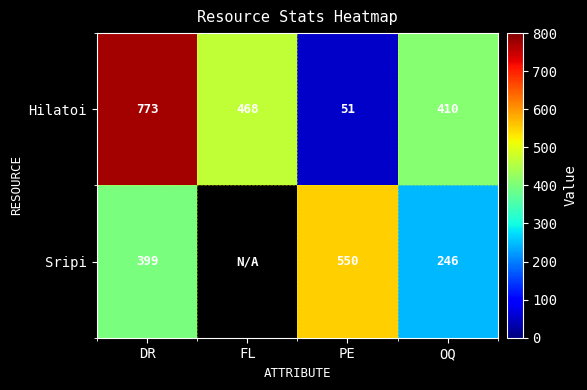

Is the value of Hilatoi at DR greater than the value of Sripi at OQ?

Yes